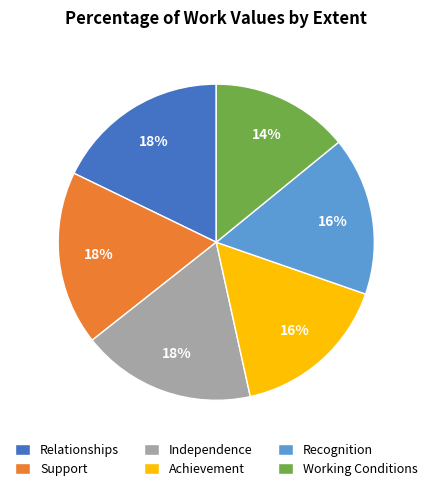

Combined, do Support and Relationships account for over 50%?

No